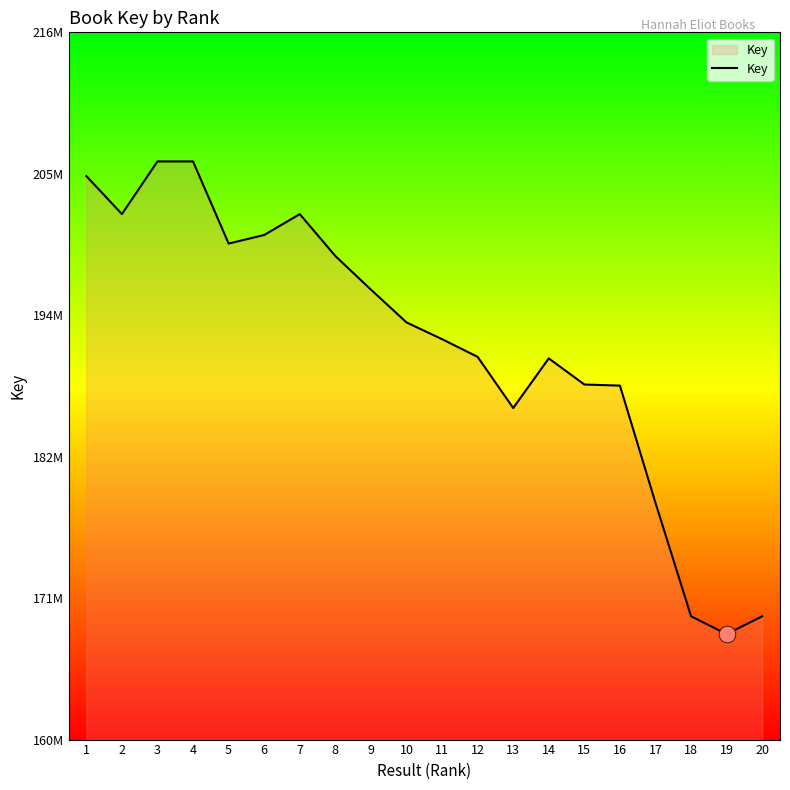

Does the chart have visible grid lines?

No